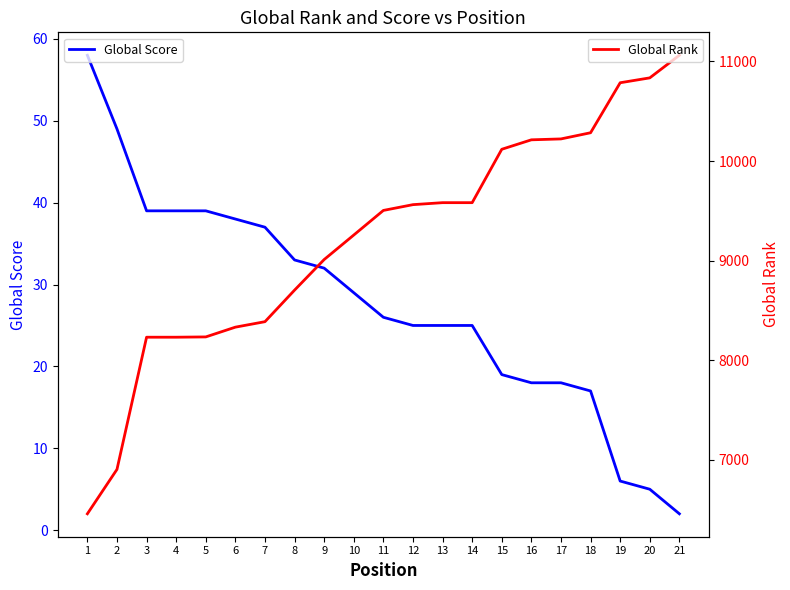

Reading left to right, extract all data points from this chart.

Global Score: 58	49	39	39	39	38	37	33	32	29	26	25	25	25	19	18	18	17	6	5	2
Global Rank: 6458	6904	8231	8231	8234	8332	8387	8704	9011	9257	9504	9562	9582	9582	10118	10213	10222	10284	10786	10835	11062